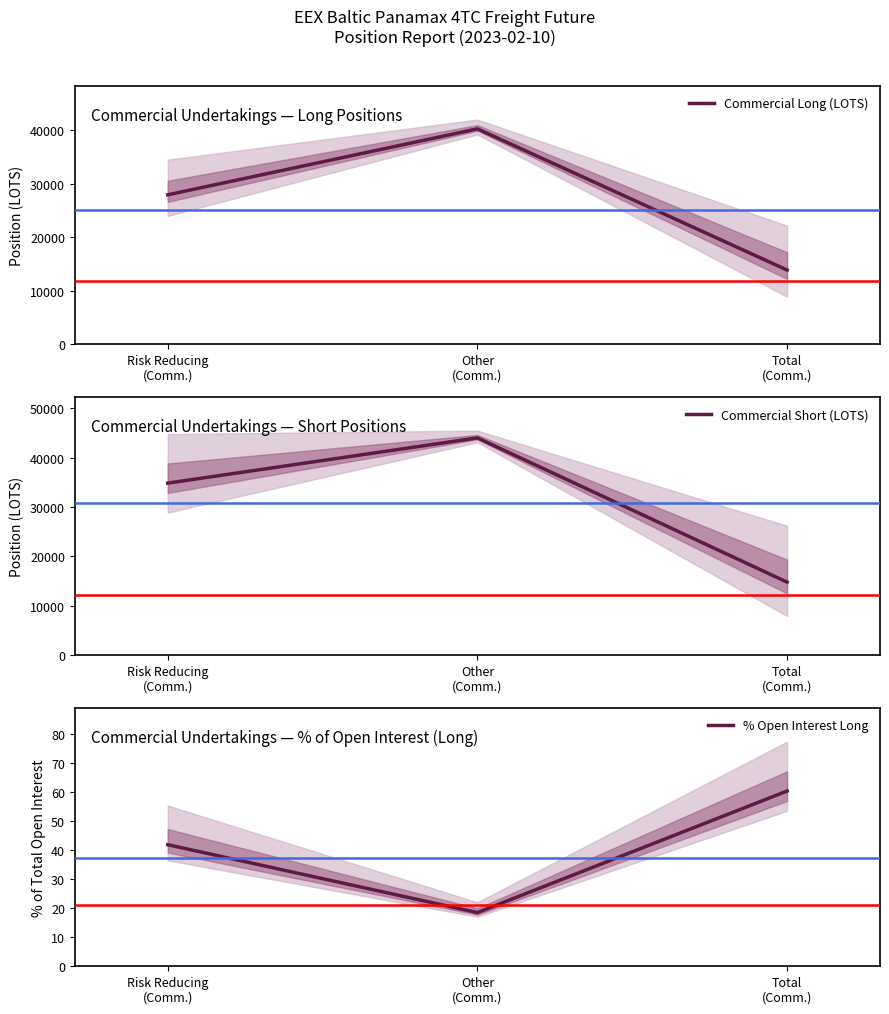

What are all the series names shown in the legend?

Commercial Long (LOTS), Commercial Short (LOTS), % Open Interest Long